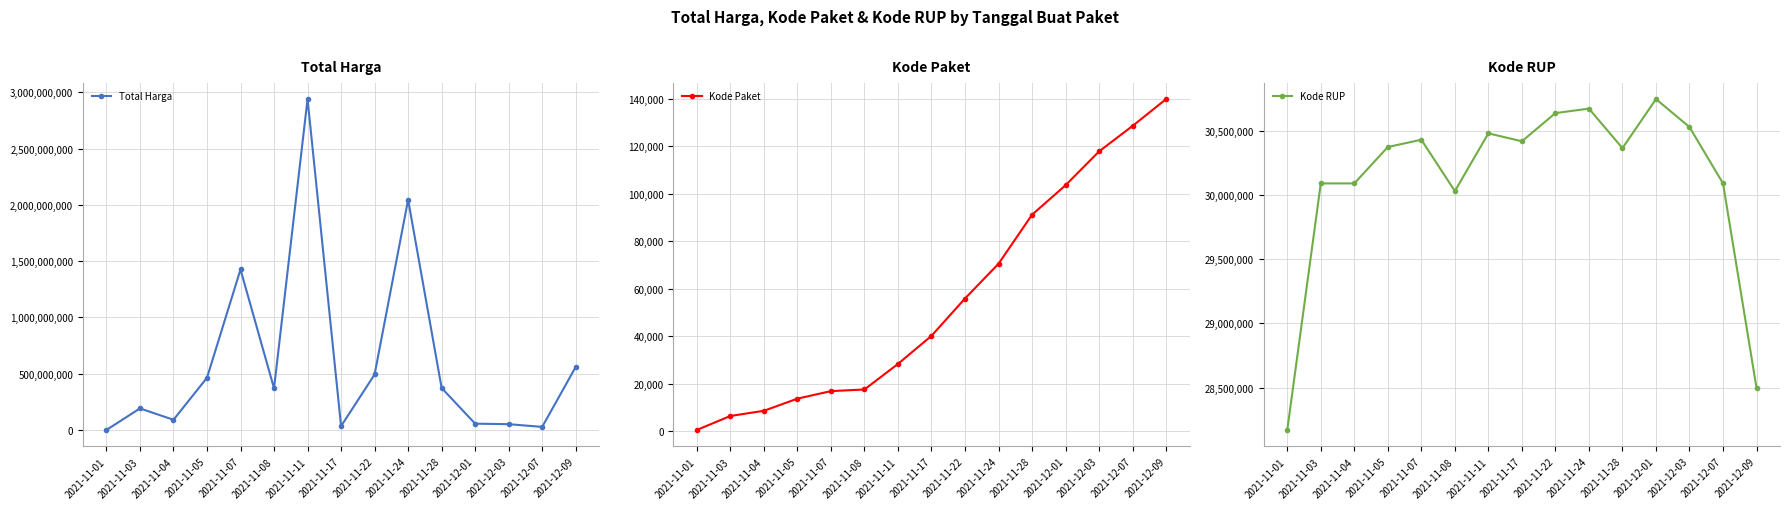

True or false: Total Harga and Kode RUP cross at least once.

True